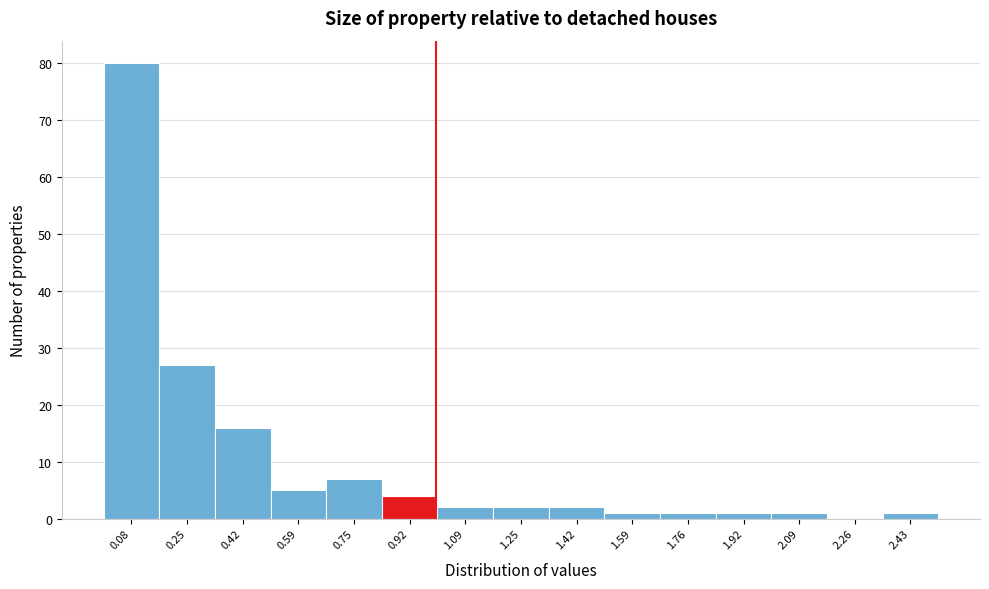

Reading left to right, list every bar in this chart as the range it spans on the x-axis followed by its height. Neither the bar edges nor the heights are printed on the chart, so give them approximately, as read against the axes.

0.00 to 0.16: 80
0.16 to 0.34: 27
0.34 to 0.50: 16
0.50 to 0.66: 5
0.66 to 0.84: 7
0.84 to 1.00: 4
1.00 to 1.18: 2
1.18 to 1.34: 2
1.34 to 1.50: 2
1.50 to 1.68: 1
1.68 to 1.84: 1
1.84 to 2.00: 1
2.00 to 2.18: 1
2.18 to 2.34: 0
2.34 to 2.52: 1